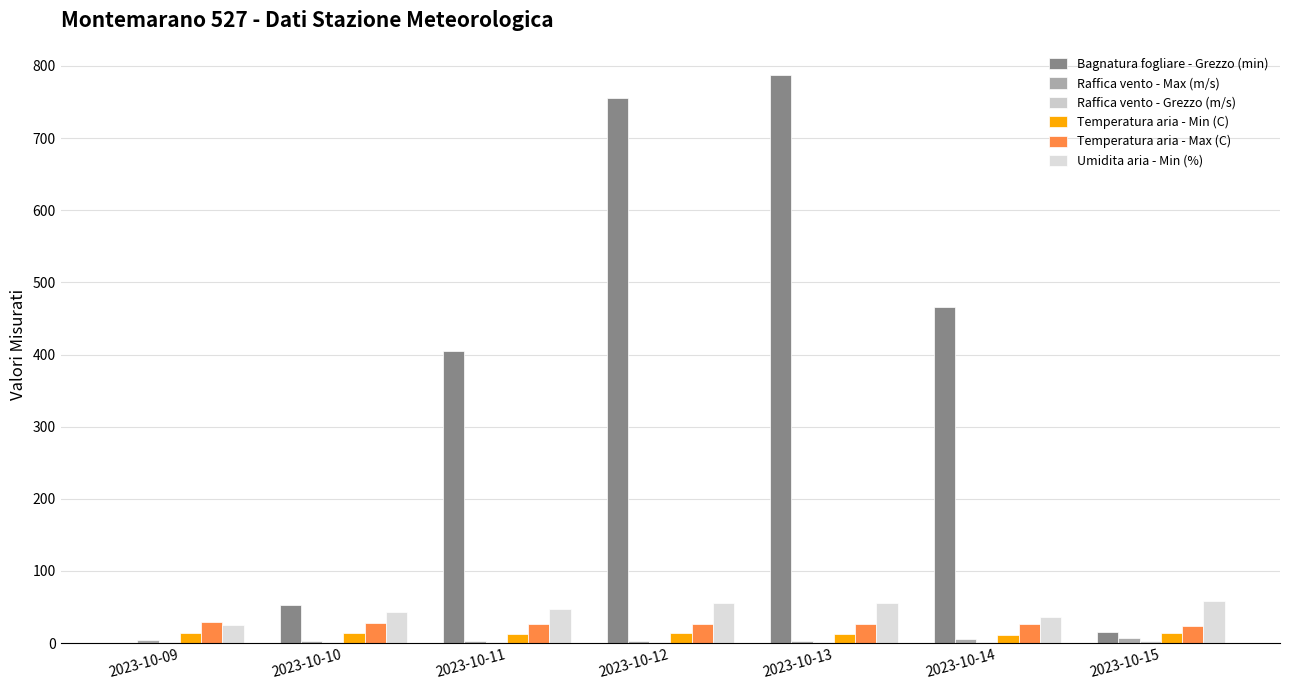

Count the number of data series in this chart.

6